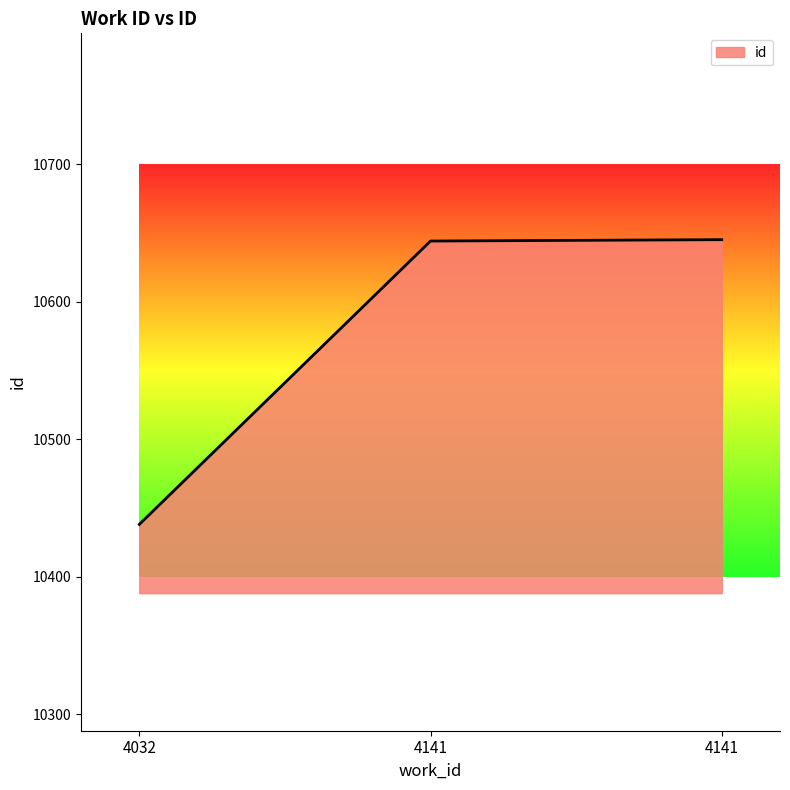

Is it true that the value at 4032 is 10438?

True